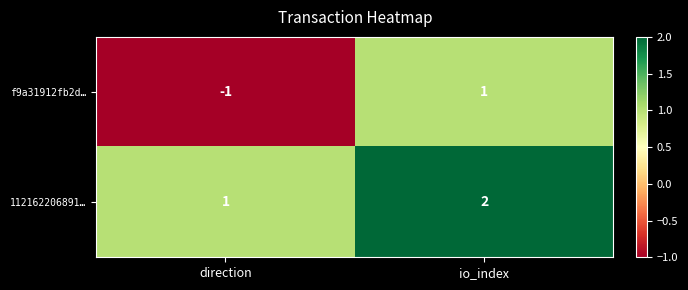

Reading left to right, extract all data points from this chart.

f9a31912fb2d…: -1	1
112162206891…: 1	2